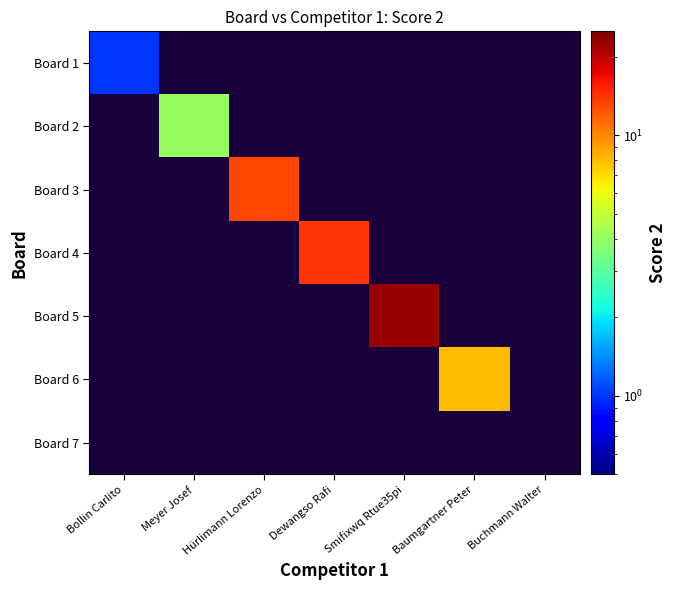

Which category has the highest value across all series?

Smifixwq Rtue35pi